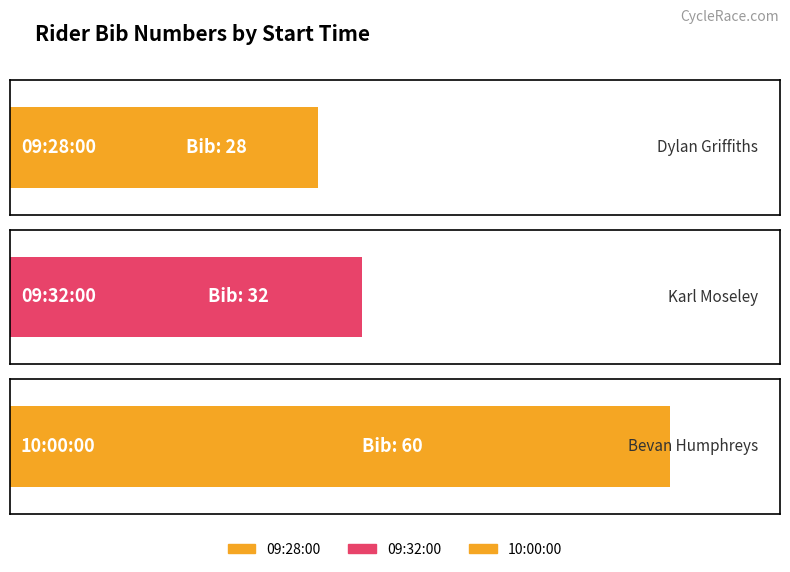

The chart shows a value of 28 at 09:28:00. True or false?

True